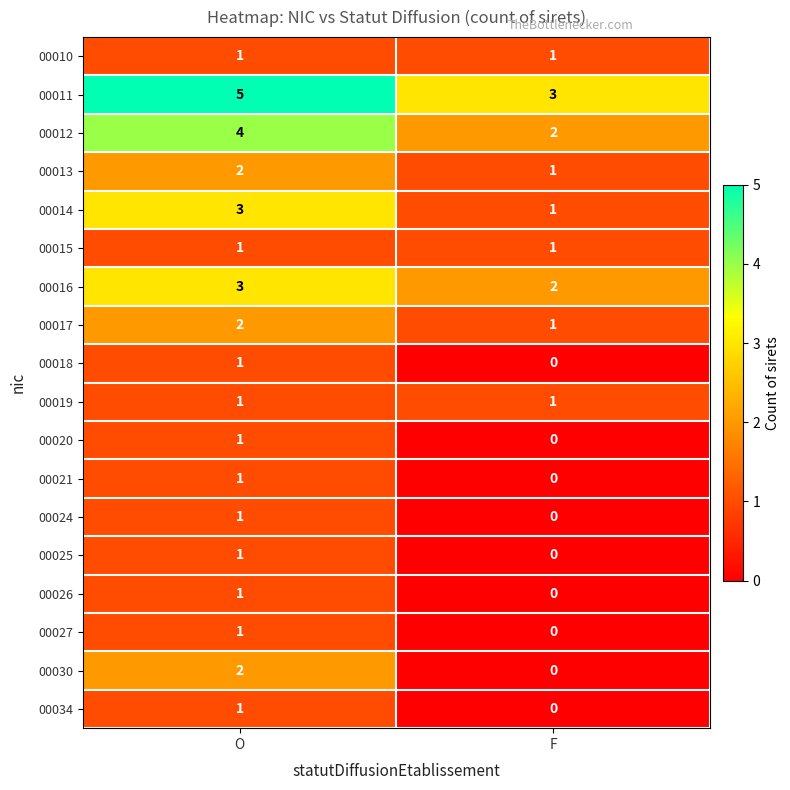

True or false: 00012 has a value of 4 at O.

True